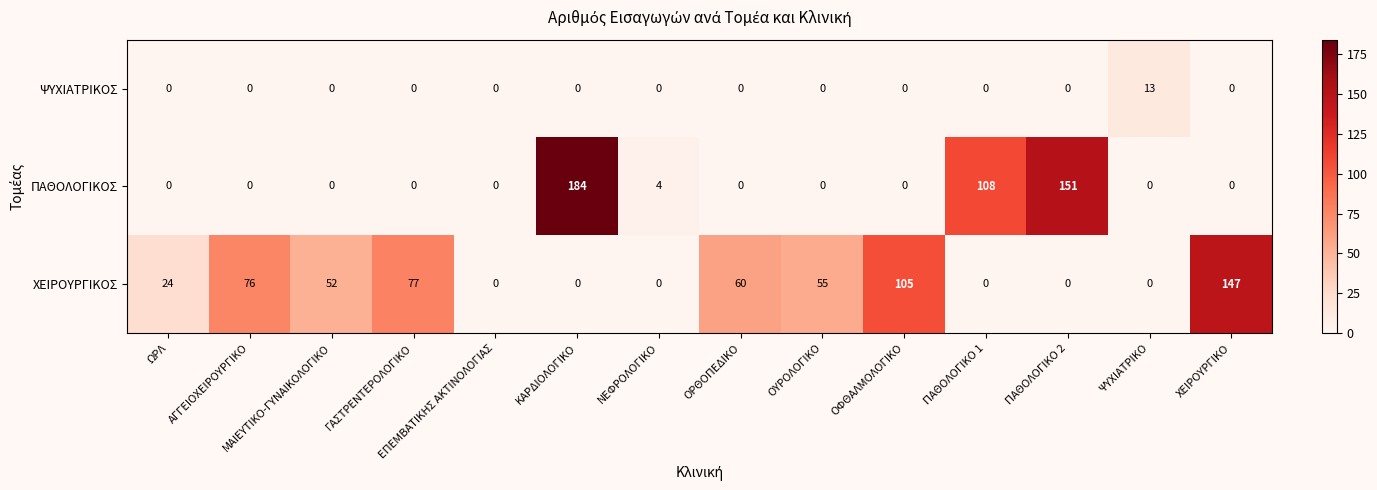

Which series changed the most between ΟΡΘΟΠΕΔΙΚΟ and ΨΥΧΙΑΤΡΙΚΟ?

ΧΕΙΡΟΥΡΓΙΚΟΣ